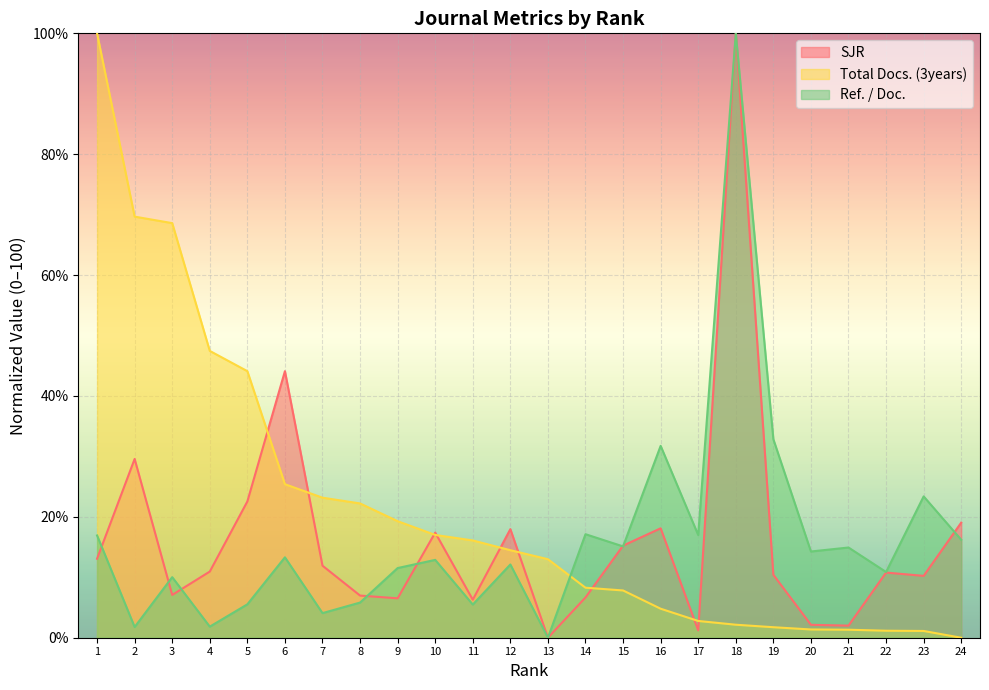

The Ref. / Doc. series shows 23.5 at 6. True or false?

False